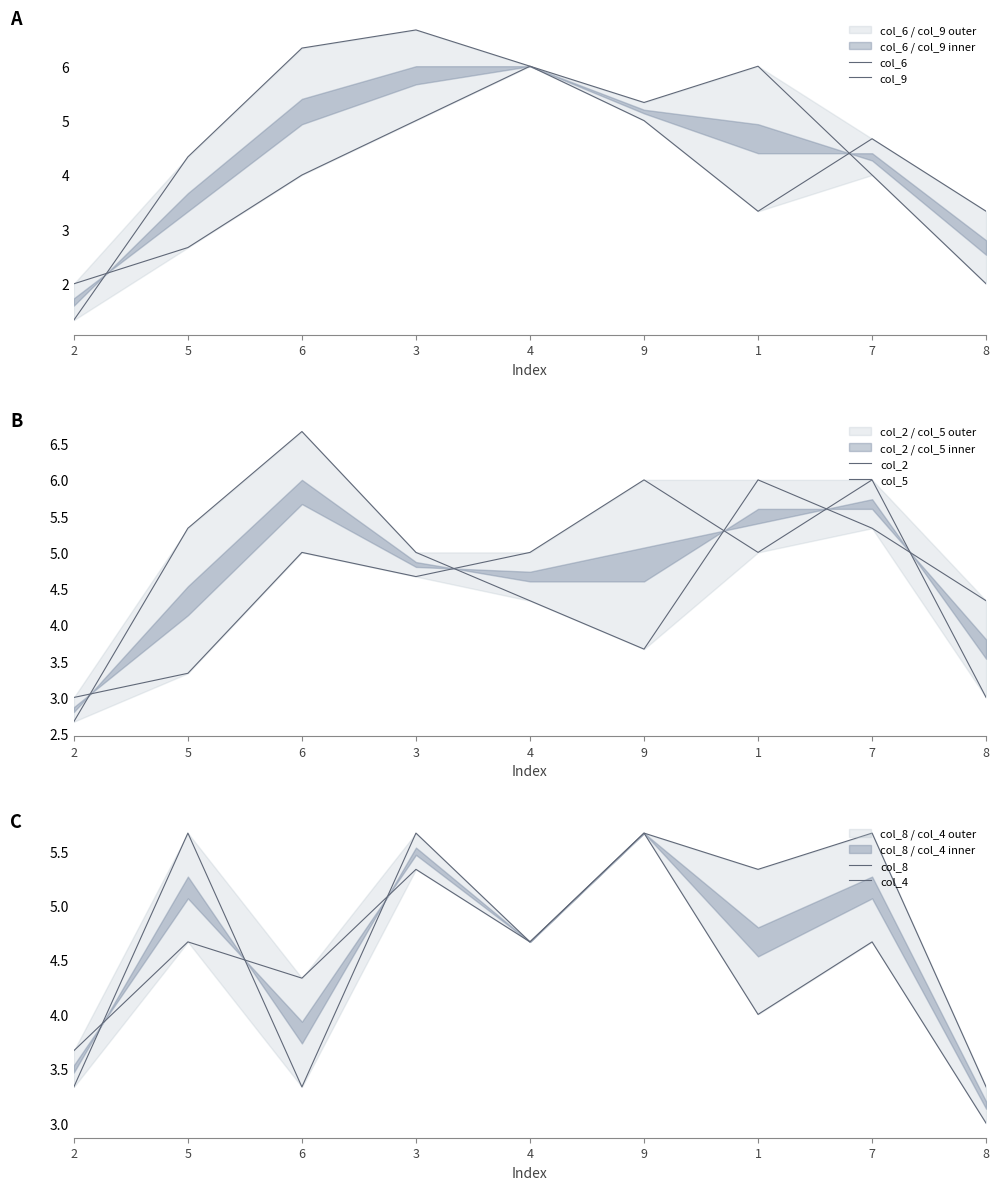

At which category does col_6 reach its first local valley?

9